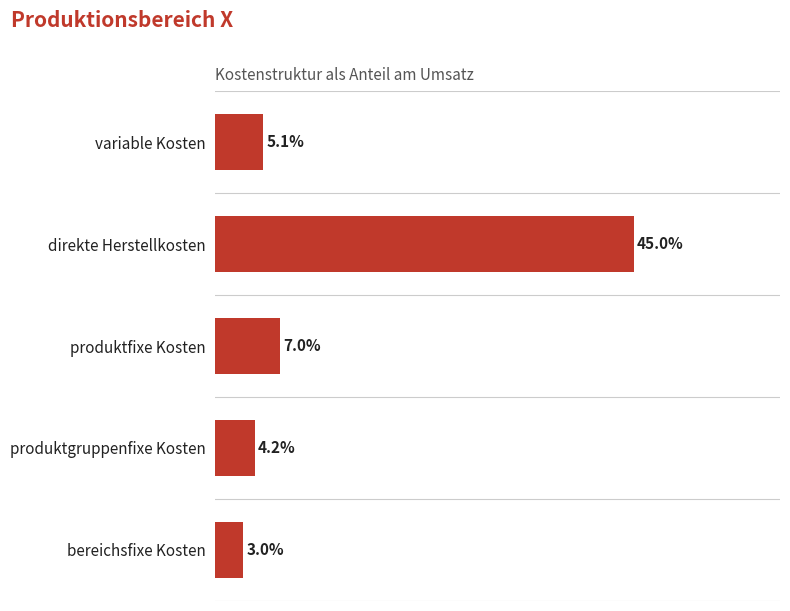

Where is the data nearest to the value 23?

produktfixe Kosten